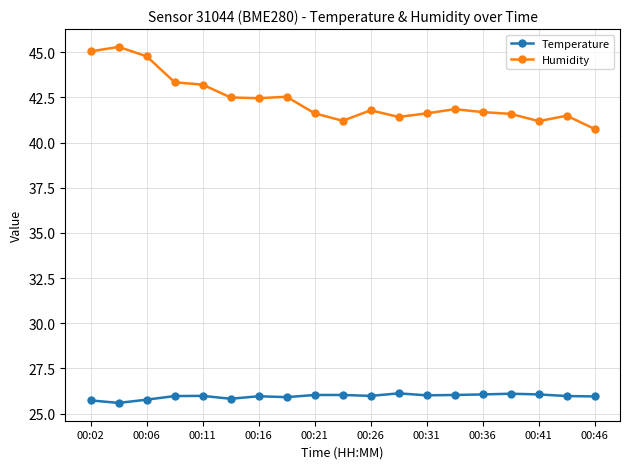

Which series has the widest spread of values?

Humidity